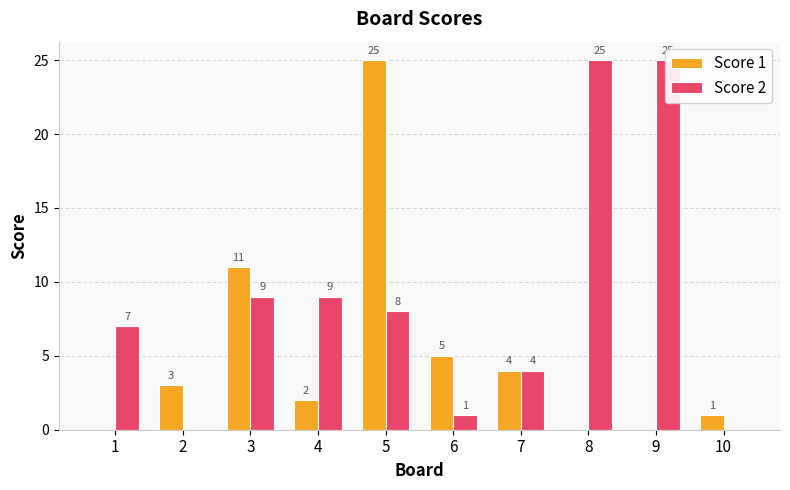

Is the value of Score 1 at 1 greater than the value of Score 2 at 1?

No